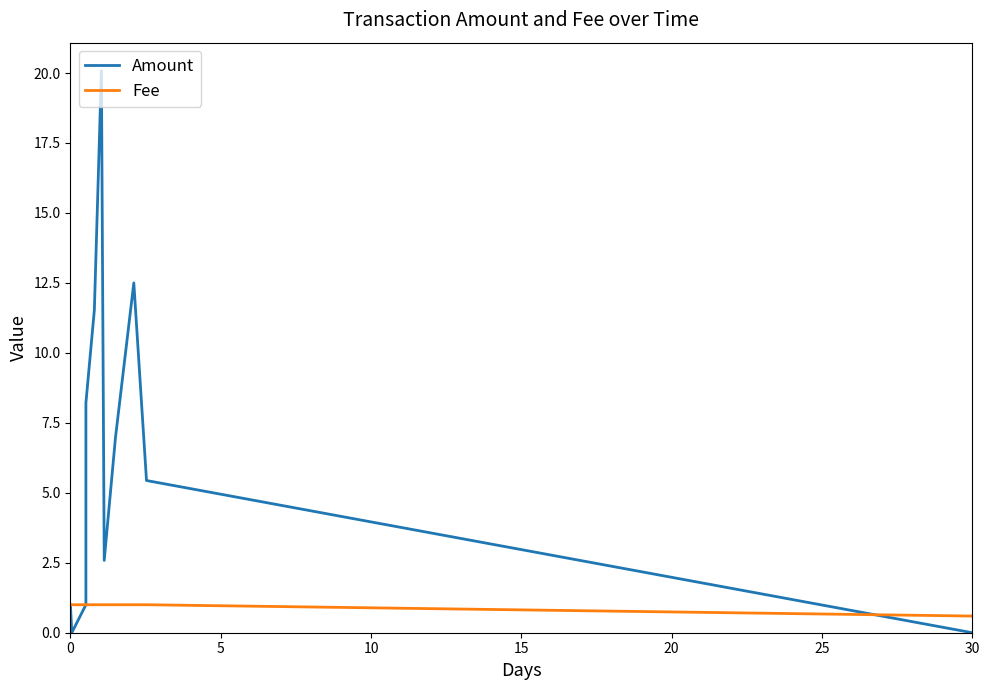

What is the value of the Fee point at the 11th from the left?

1.0